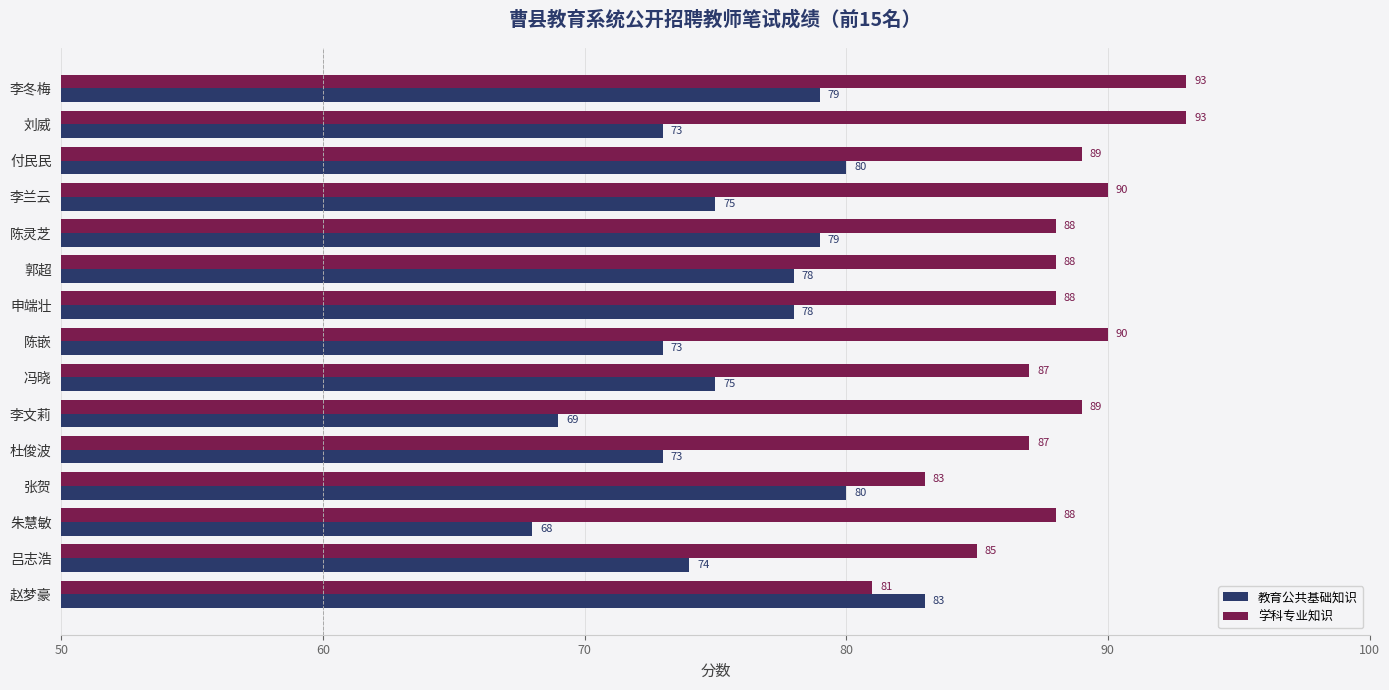

How many categories are shown in the chart?

15